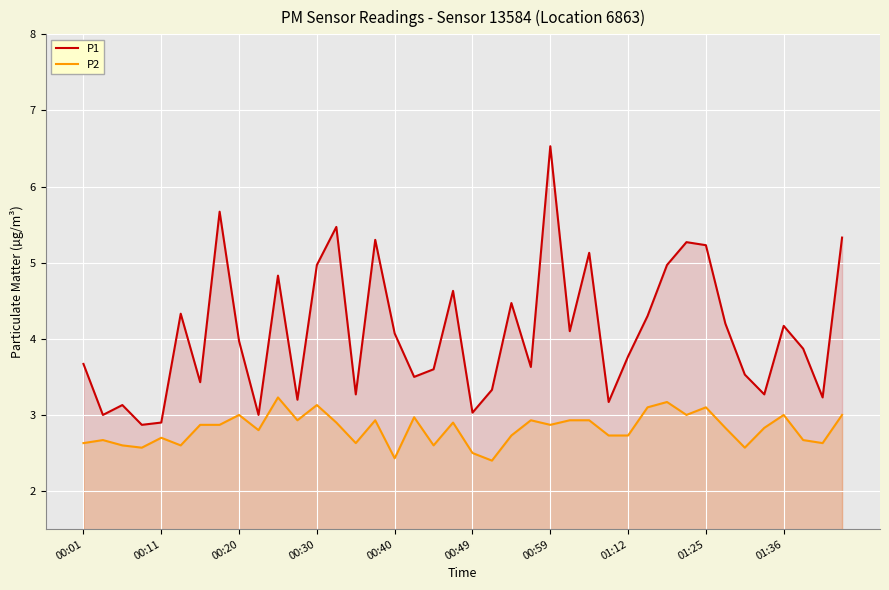

What are all the series names shown in the legend?

P1, P2